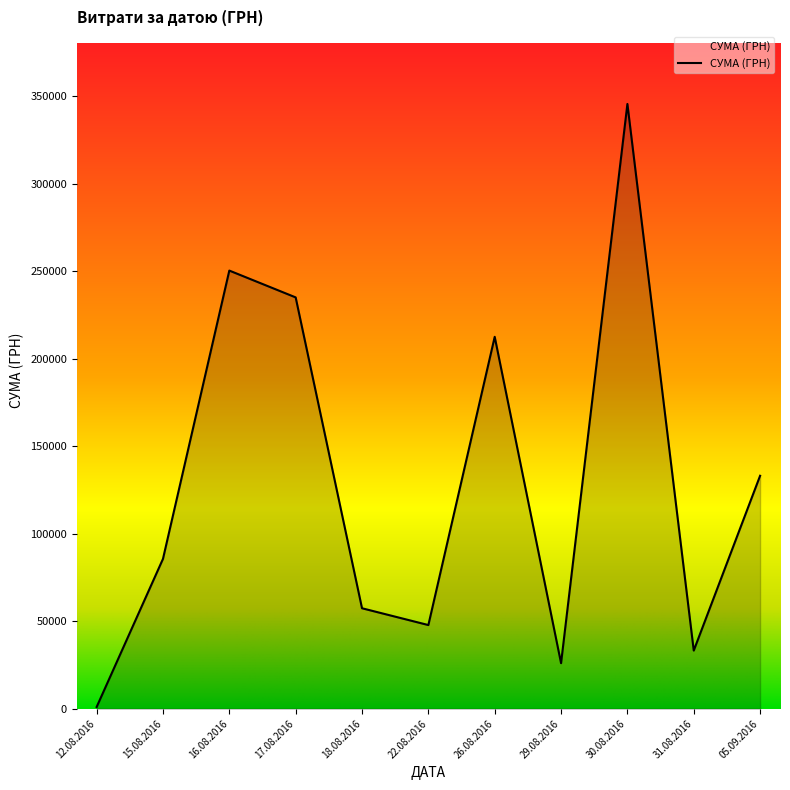

What is the difference between the second highest and minimum values?

249455.8